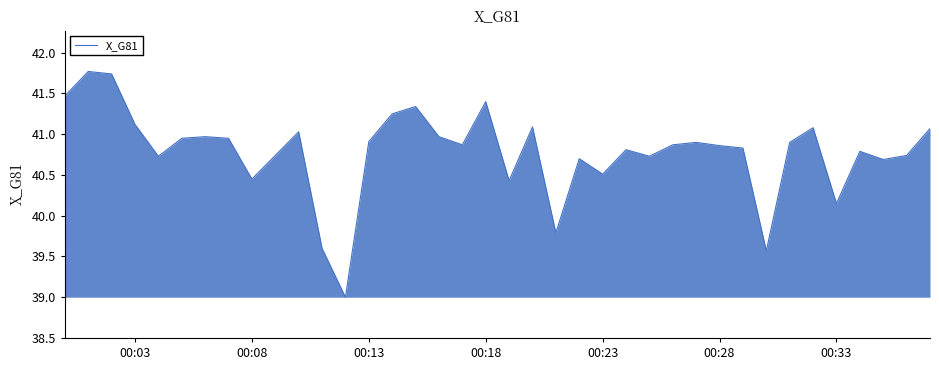

How many lines are shown in the chart?

1